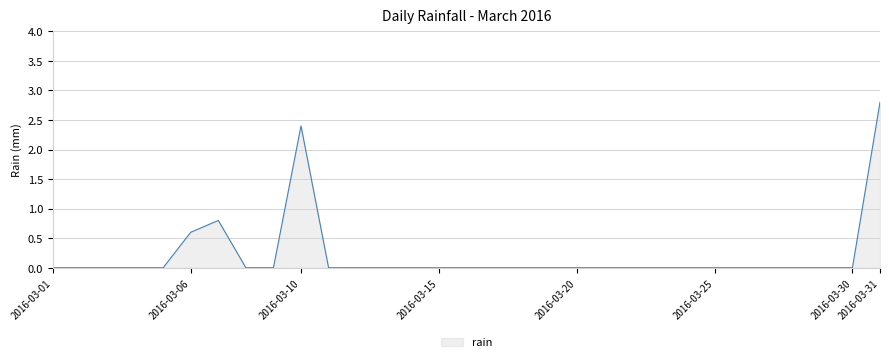

What is the greatest value displayed?

2.8